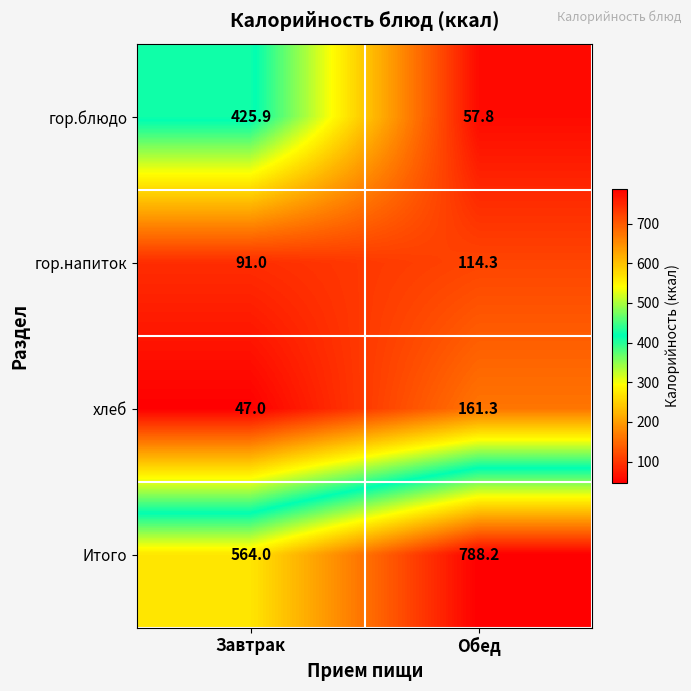

True or false: гор.напиток has a value of 91.0 at Завтрак.

True